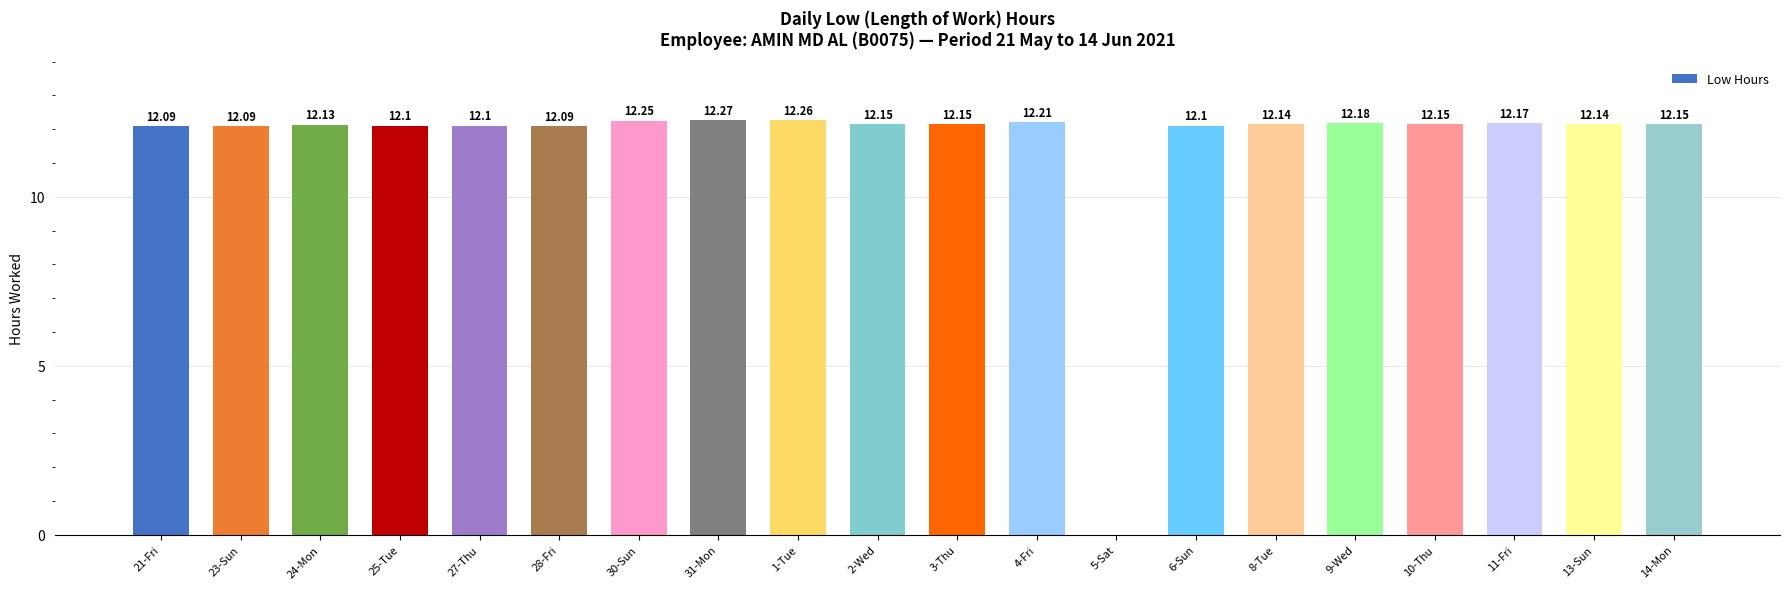

Are the bars horizontal?

No